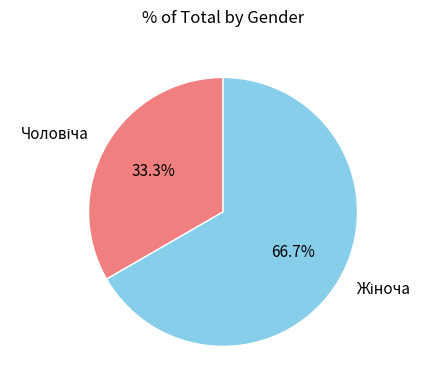

Is there any slice that represents more than half of the pie?

Yes